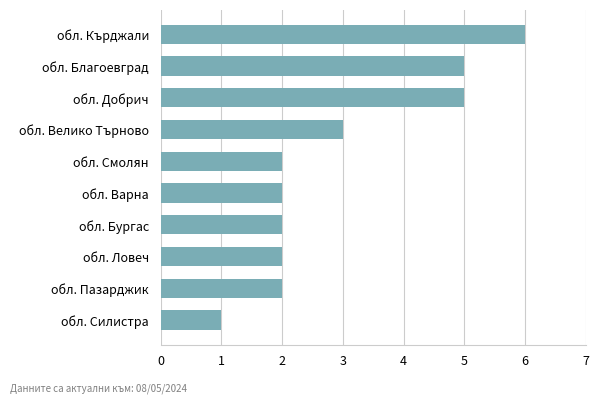

Are the bars grouped side by side (vs. stacked)?

No